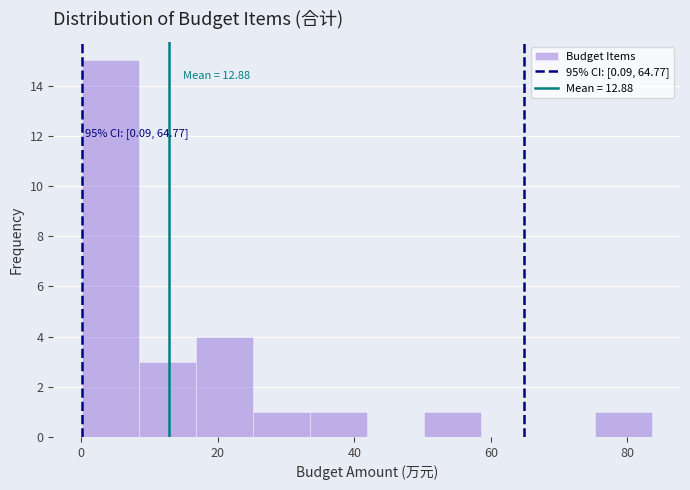

Which range on the x-axis has the tallest bar?

0 to 8